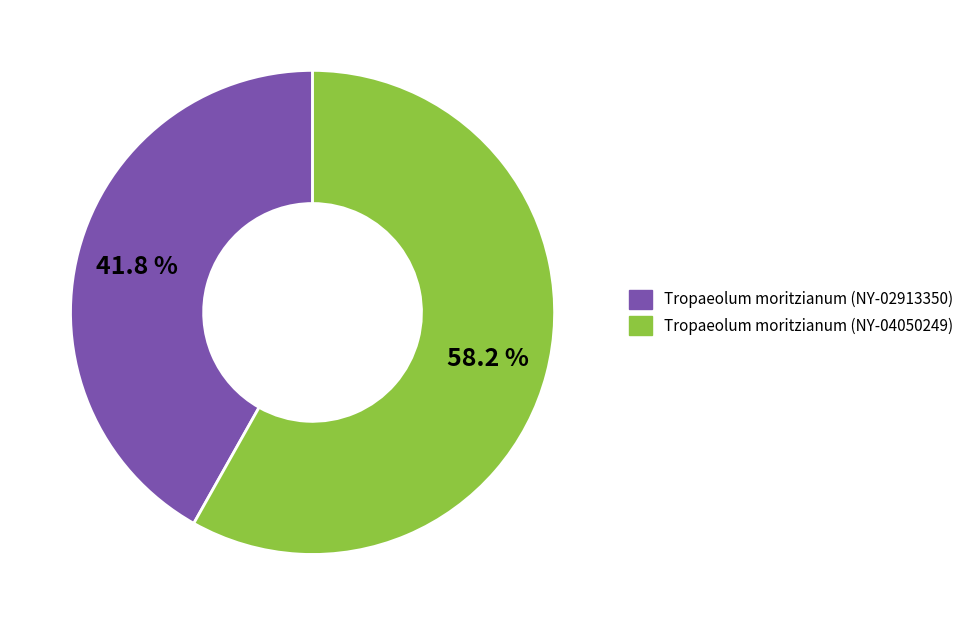

How many slices are in this pie chart?

2